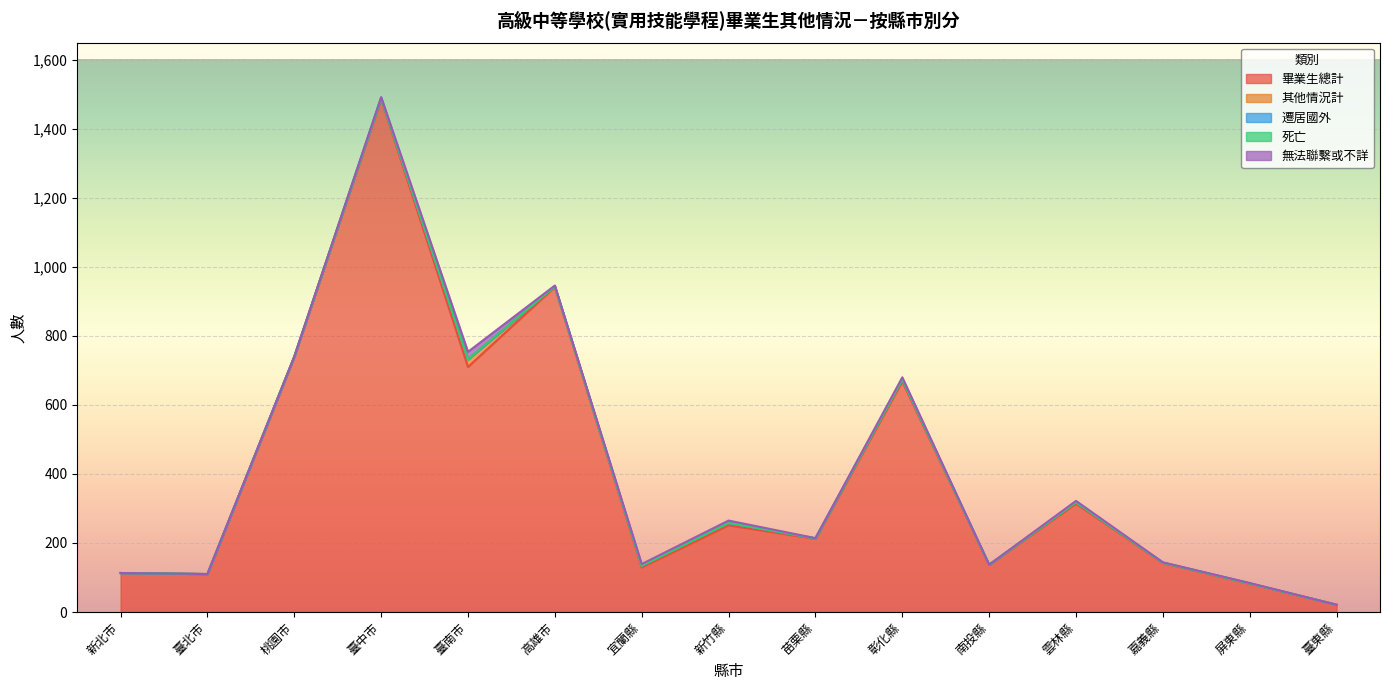

Reading left to right, extract all data points from this chart.

畢業生總計: 113	110	740	1486	710	942	129	251	212	668	137	314	142	82	21
其他情況計: 0	0	0	3	22	2	5	7	1	6	0	4	1	1	0
遷居國外: 0	0	0	0	0	0	0	0	0	0	0	0	0	0	0
死亡: 0	0	0	0	0	0	0	0	1	0	0	0	0	0	0
無法聯繫或不詳: 0	0	0	3	22	2	5	7	0	6	0	4	1	1	0